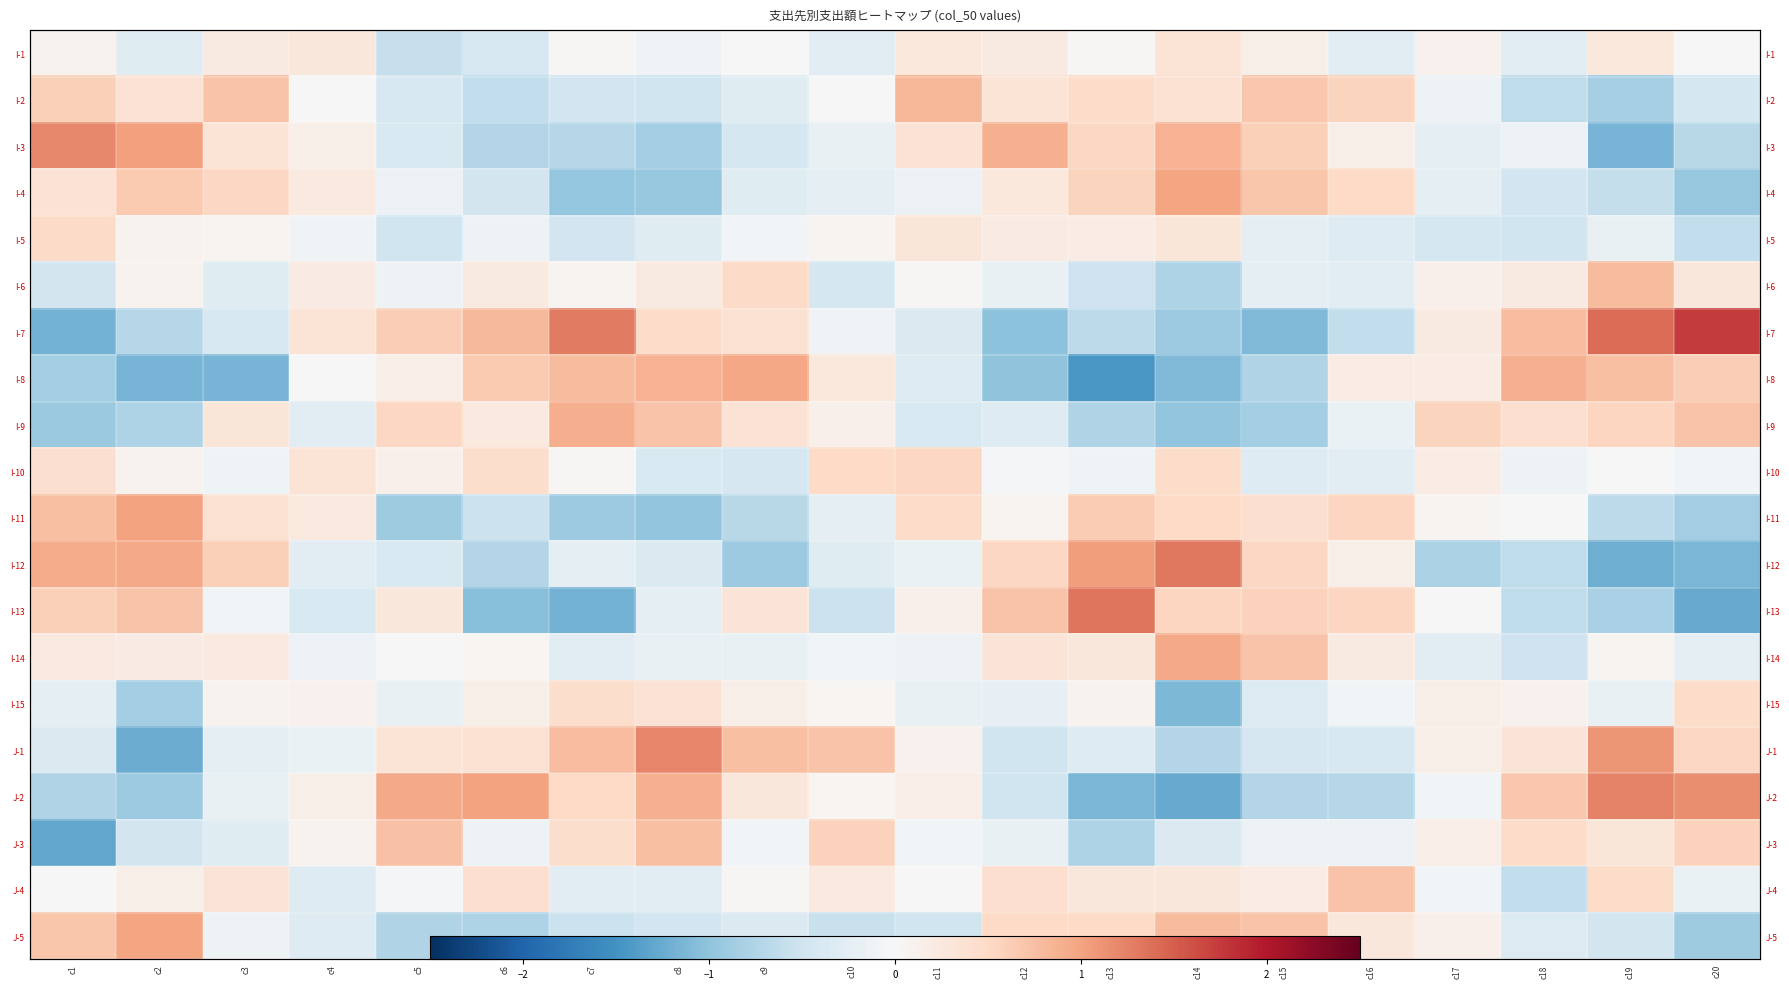

What is the minimum value for I-3?

-1.2